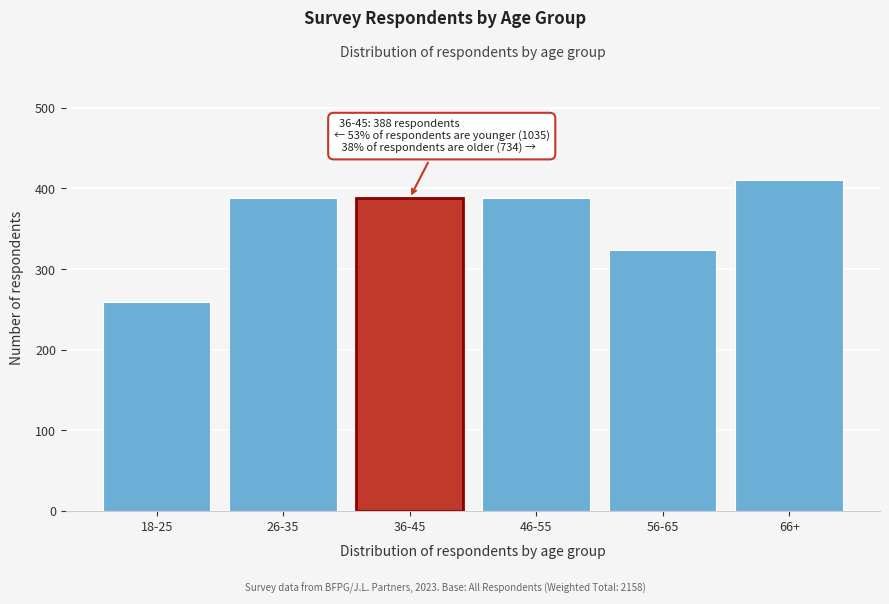

Reading left to right, list all the values displayed in this chart.

259	388	388	388	324	410